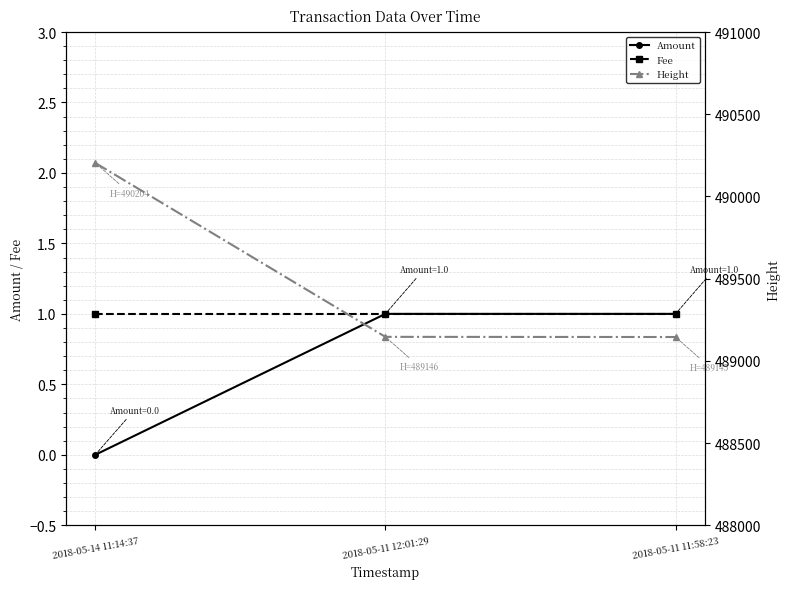

At which label does Amount reach its peak?

2018-05-11 12:01:29